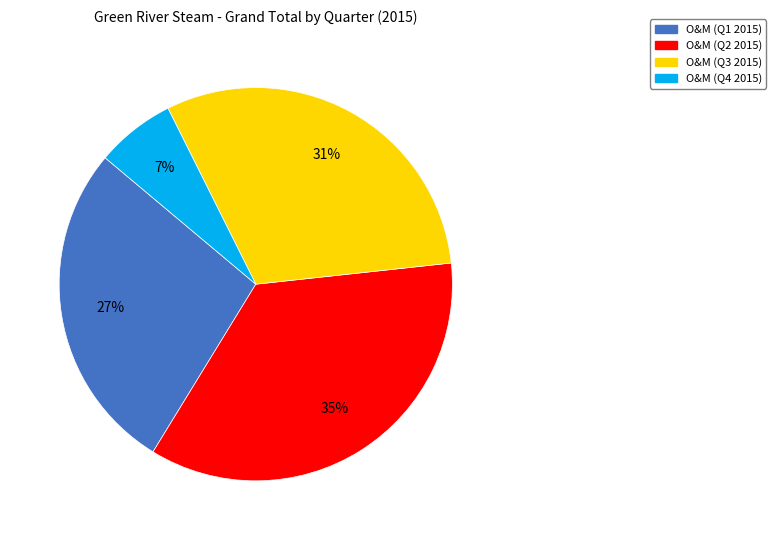

To the nearest percent, what is the average slice percentage?

25%